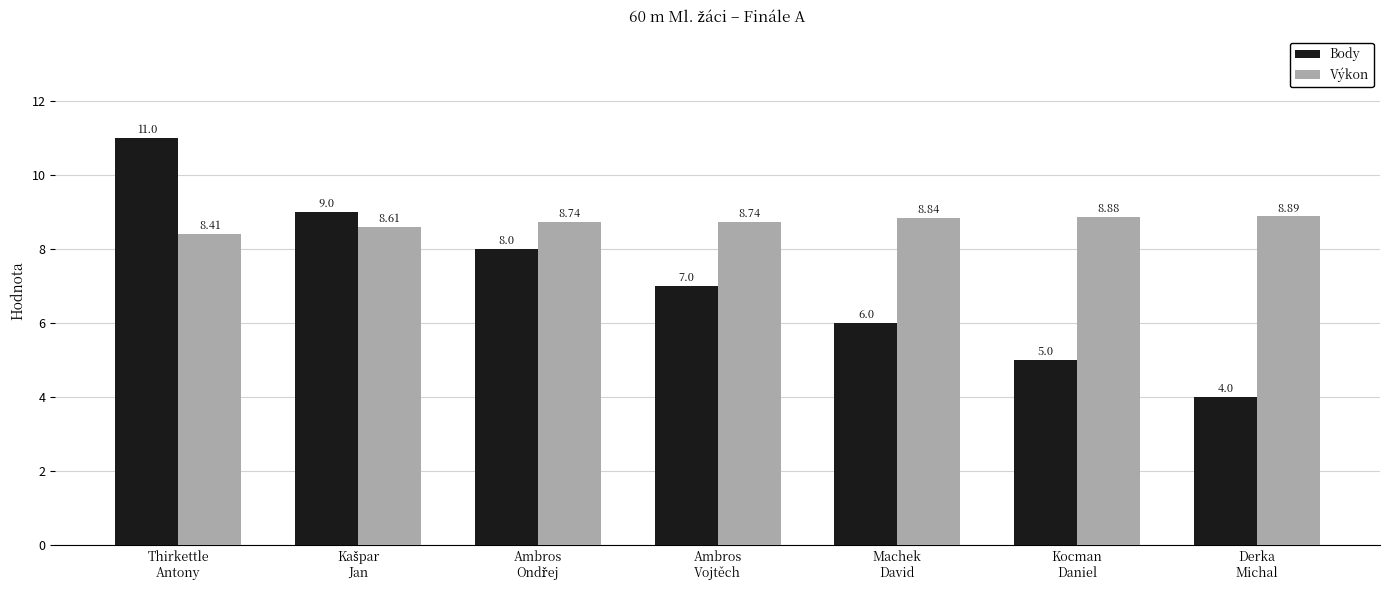

Which category has the lowest value in the Výkon series?

Thirkettle
Antony